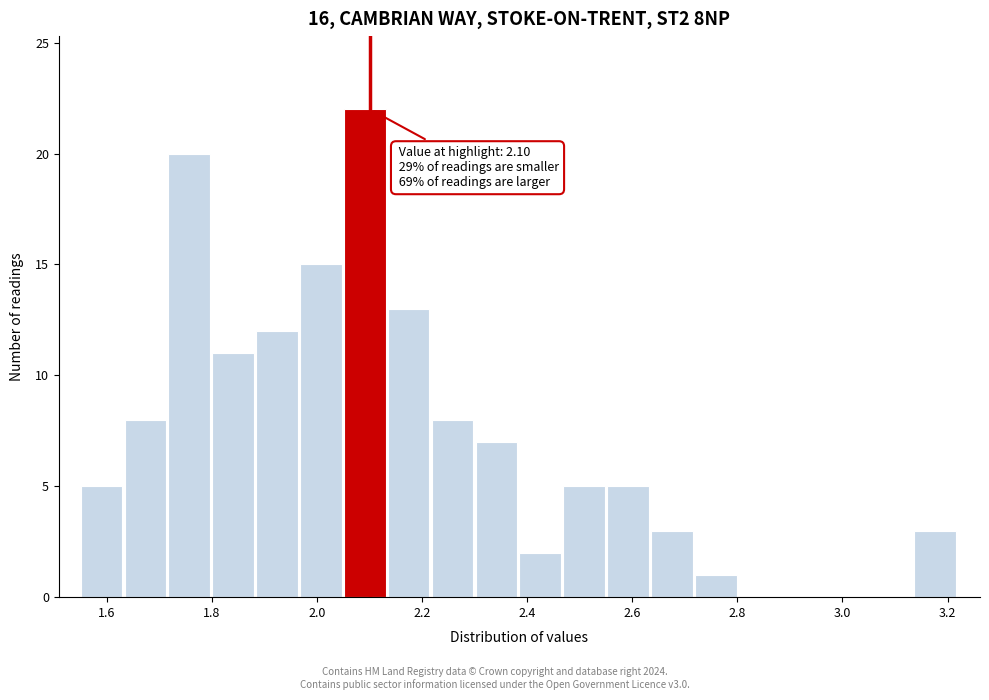

Which range on the x-axis has the tallest bar?

2.06 to 2.14